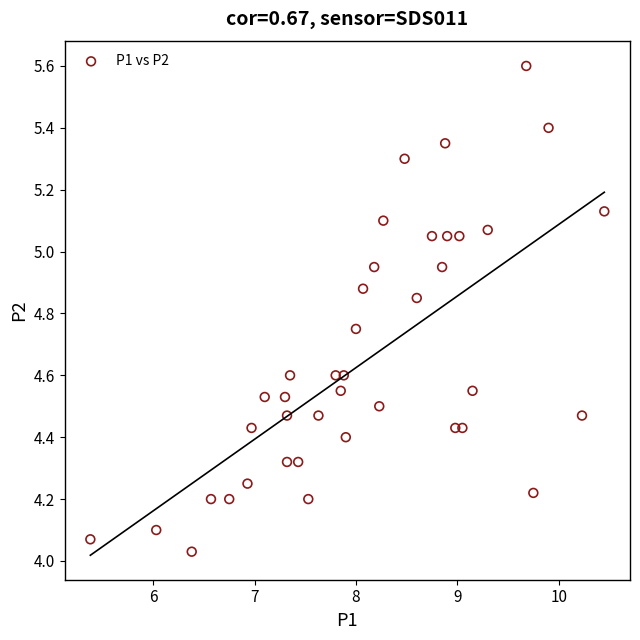

Count the number of points in this scatter plot.

40